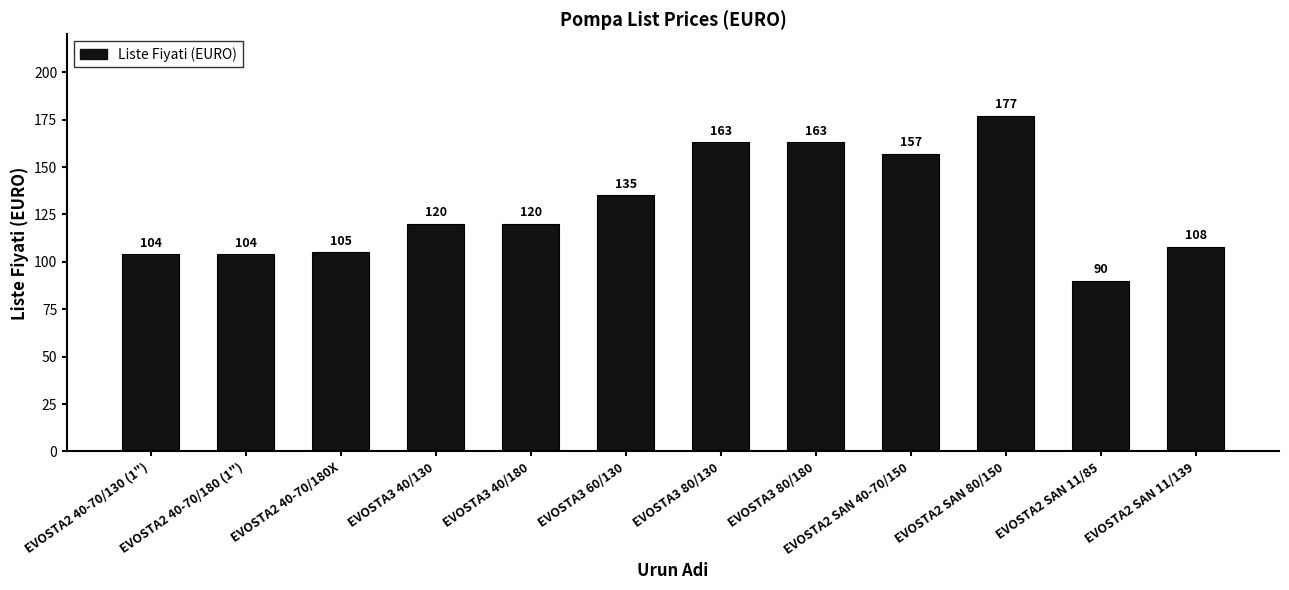

How many distinct data groups are displayed?

1